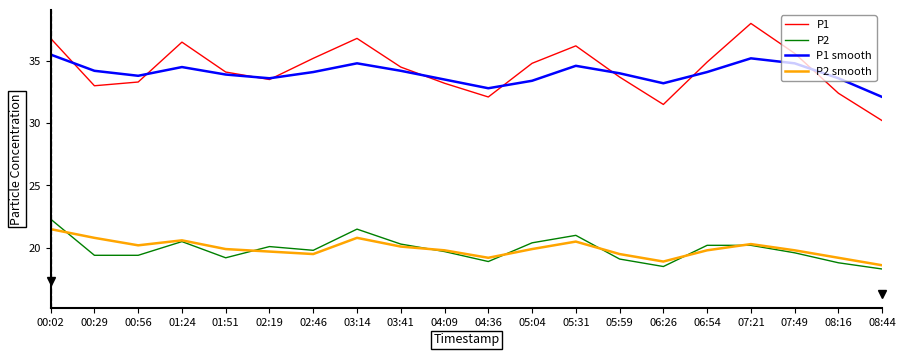

How many values in the P2 smooth series are below 19?

2